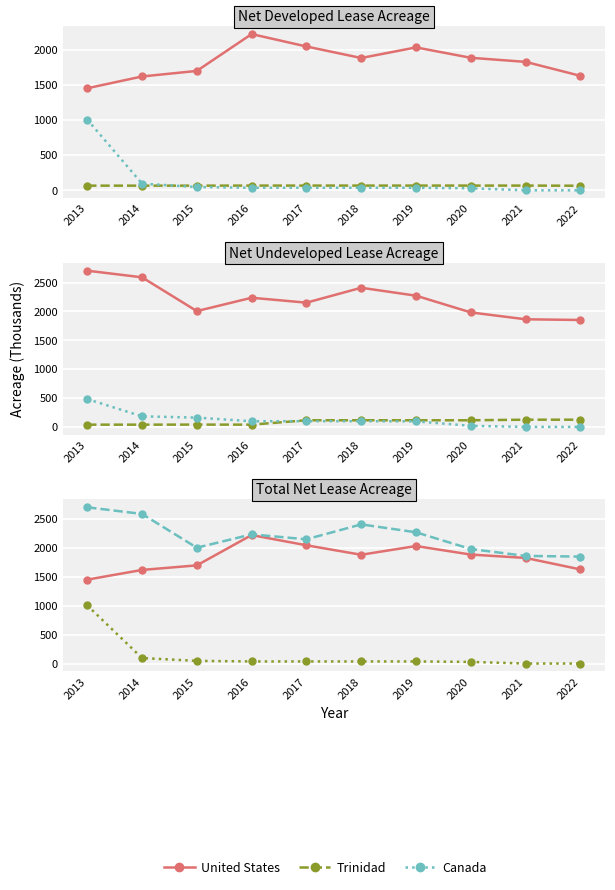

At how many categories does at least one series exceed 901?

10